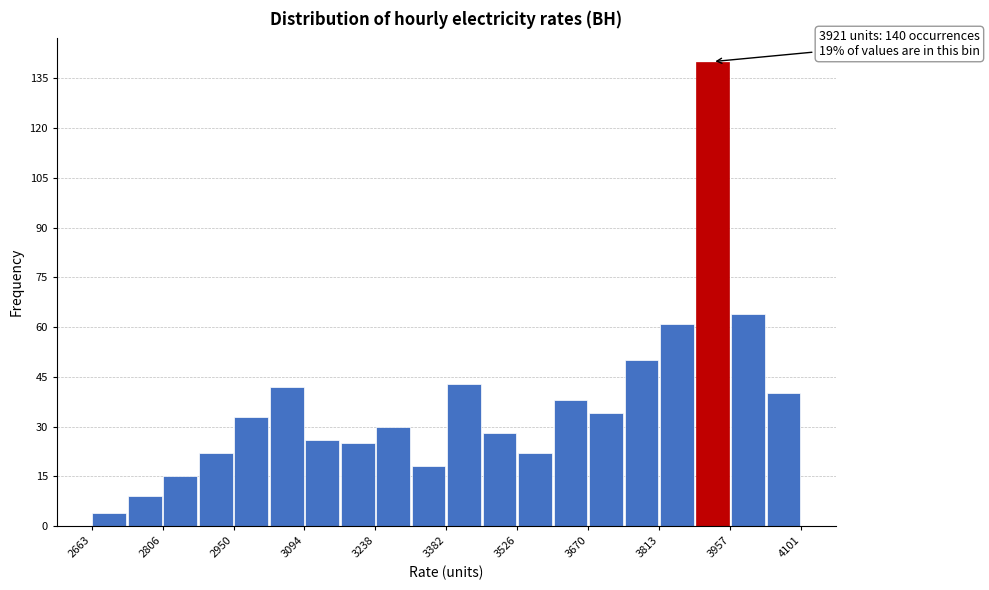

Read against the x-axis, roughly where is the centre of the tallest bar?

3920